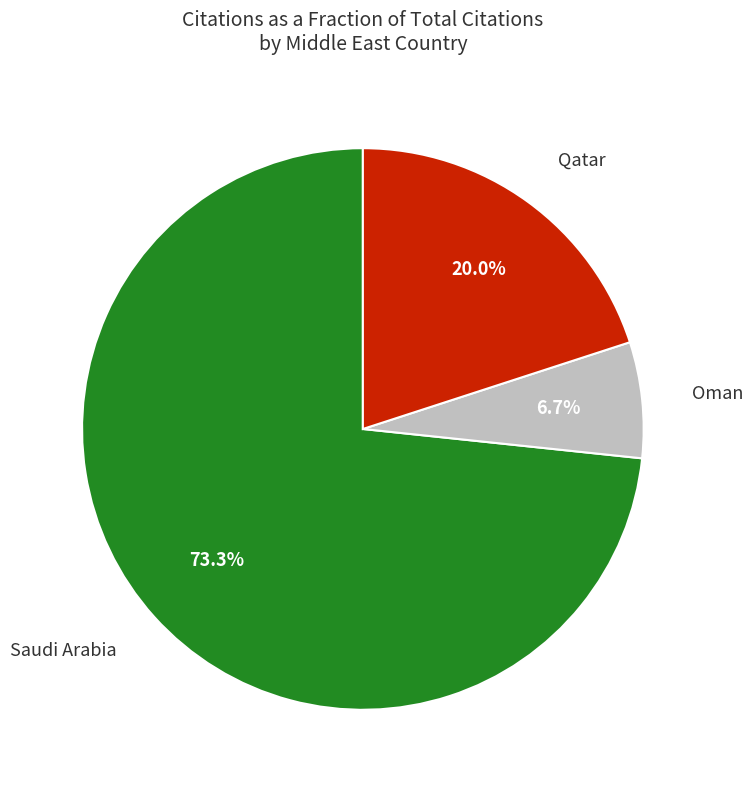

Does any single category account for the majority?

Yes